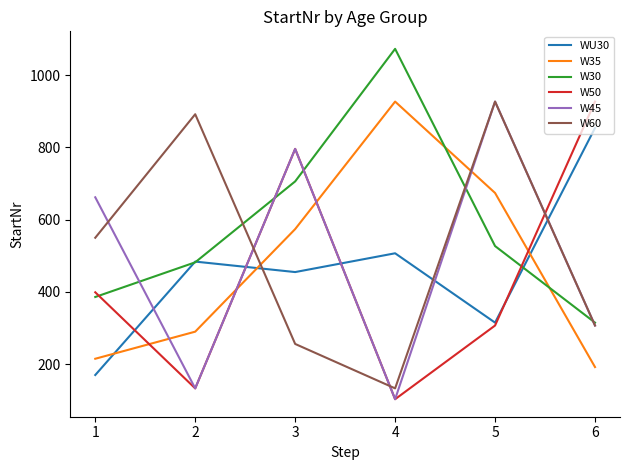

Between 1 and 2, which series saw the biggest shift?

W45